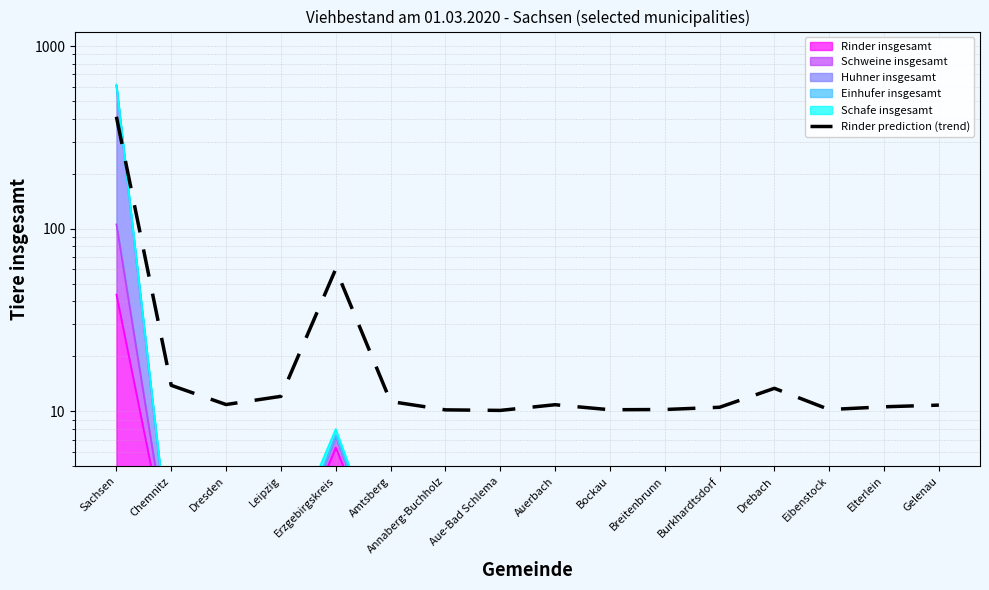

At which category does the data reach its first local peak?

Erzgebirgskreis